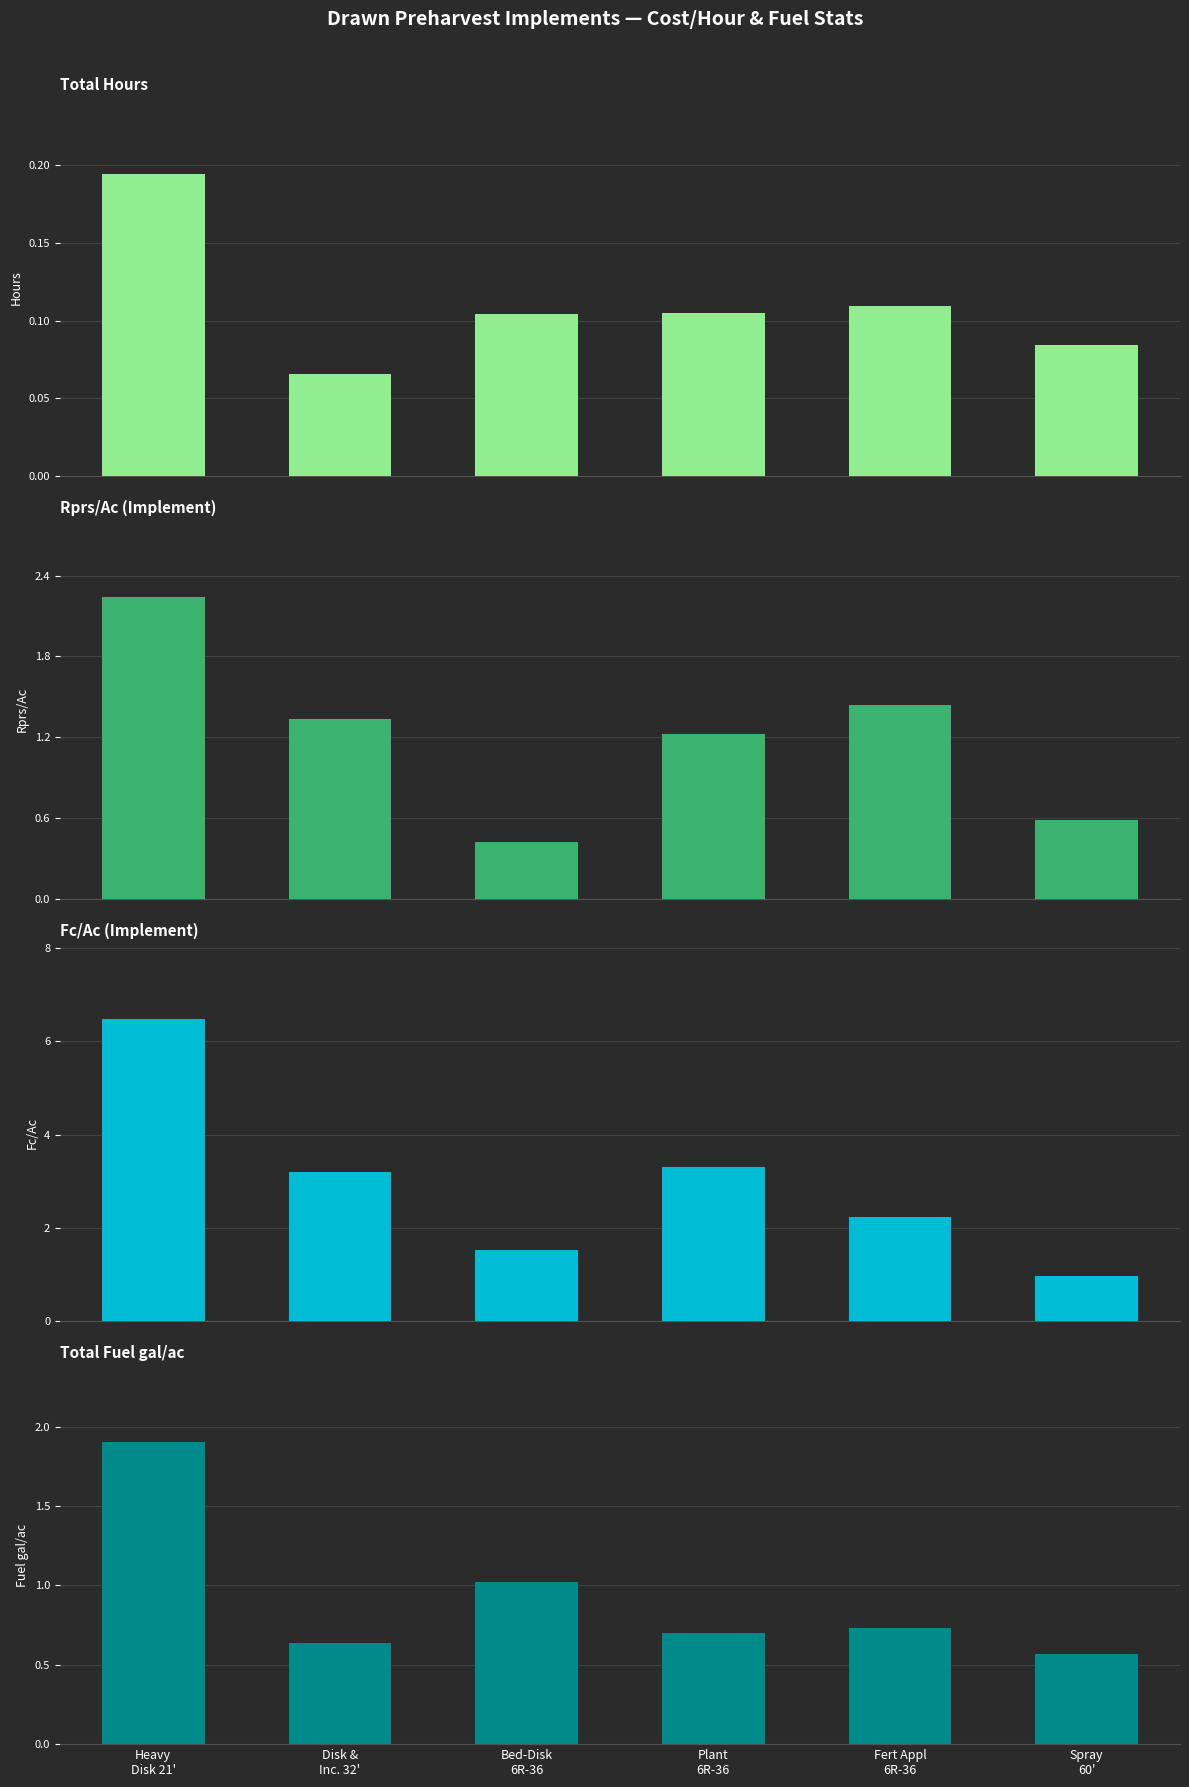

Reading left to right, list all the values displayed in this chart.

Total Hrs: Heavy
Disk 21'=0.2	Disk &
Inc. 32'=0.1	Bed-Disk
6R-36=0.1	Plant
6R-36=0.1	Fert Appl
6R-36=0.1	Spray
60'=0.1
Rprs/Ac: Heavy
Disk 21'=2.2	Disk &
Inc. 32'=1.3	Bed-Disk
6R-36=0.4	Plant
6R-36=1.2	Fert Appl
6R-36=1.4	Spray
60'=0.6
Fc/Ac: Heavy
Disk 21'=6.5	Disk &
Inc. 32'=3.2	Bed-Disk
6R-36=1.5	Plant
6R-36=3.3	Fert Appl
6R-36=2.2	Spray
60'=1.0
Total Fuel gal/ac: Heavy
Disk 21'=1.9	Disk &
Inc. 32'=0.6	Bed-Disk
6R-36=1.0	Plant
6R-36=0.7	Fert Appl
6R-36=0.7	Spray
60'=0.6